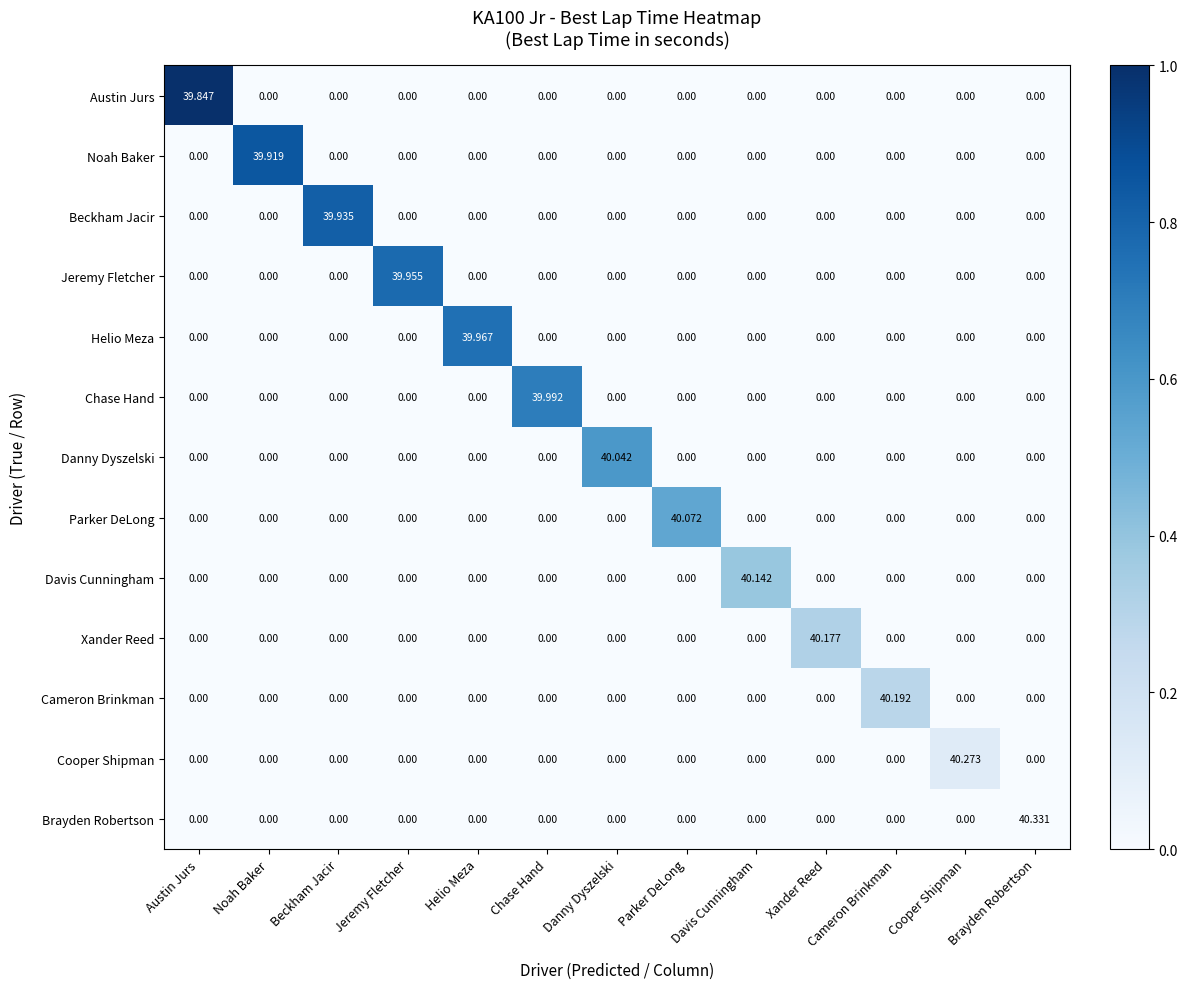

Which series has the largest total across all categories?

Brayden Robertson